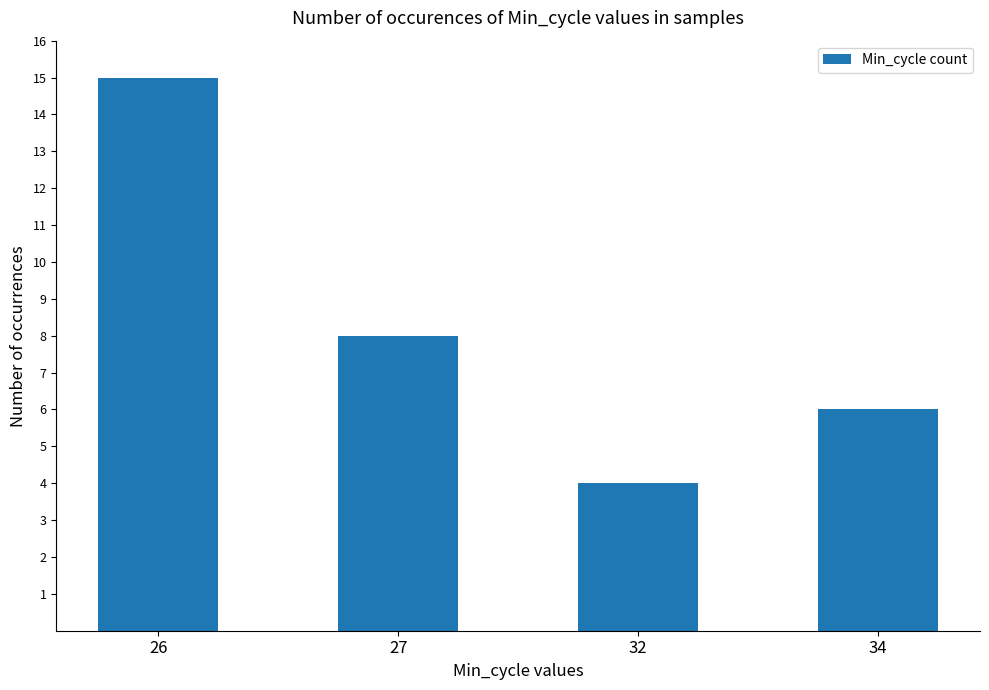

How many data points are less than 8?

2